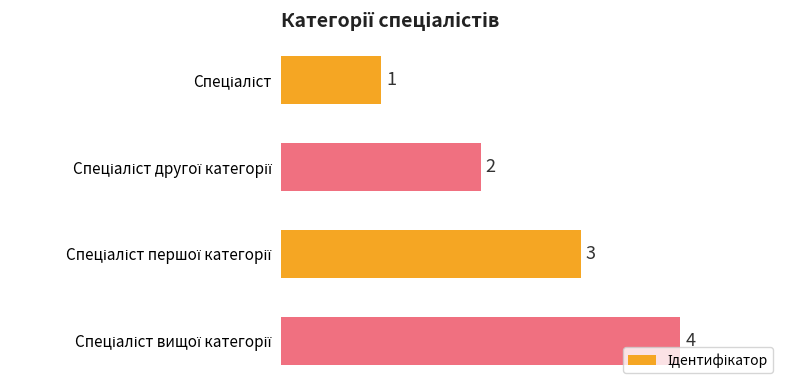

What is the smallest value displayed?

1